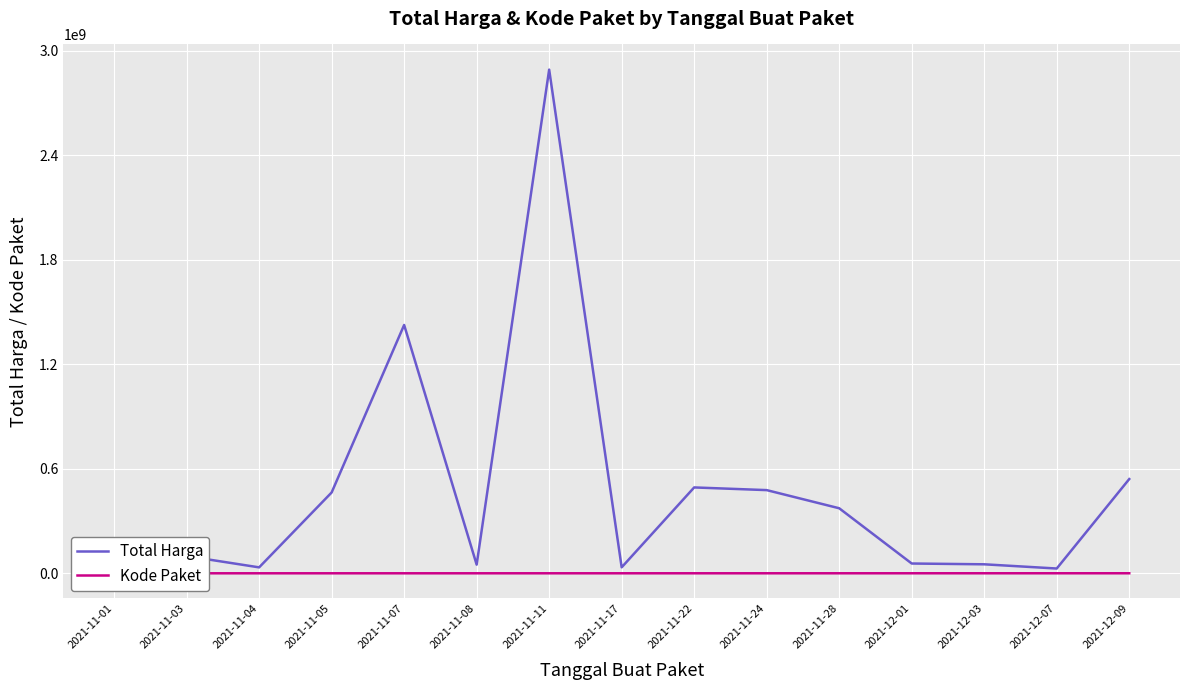

Which series has the largest range (max minus min)?

Total Harga